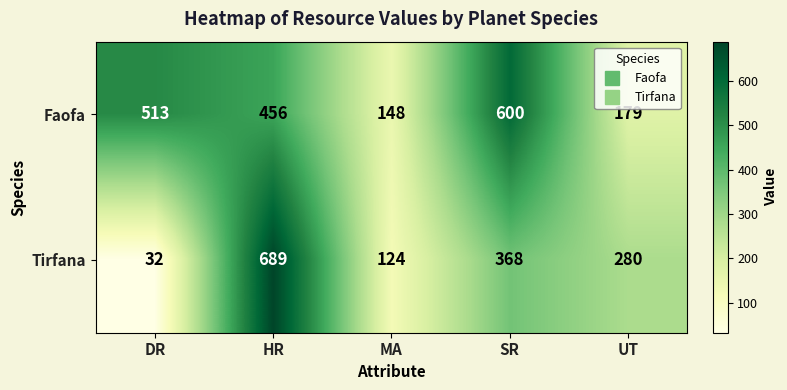

Reading left to right, what are all the values shown in this chart?

Faofa: DR=513	HR=456	MA=148	SR=600	UT=179
Tirfana: DR=32	HR=689	MA=124	SR=368	UT=280